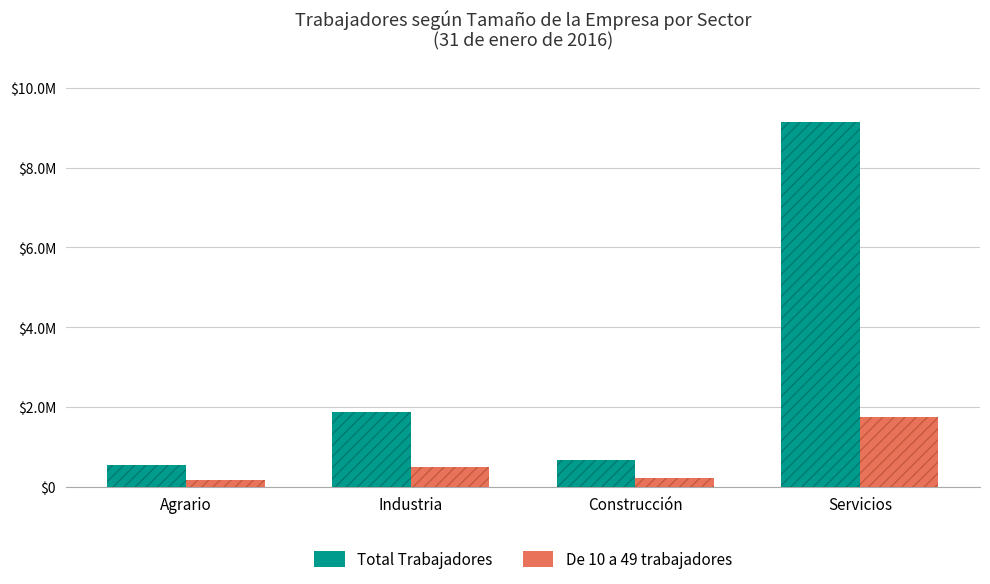

List the series in order of their peak value, lowest first.

De 10 a 49 trabajadores, Total Trabajadores